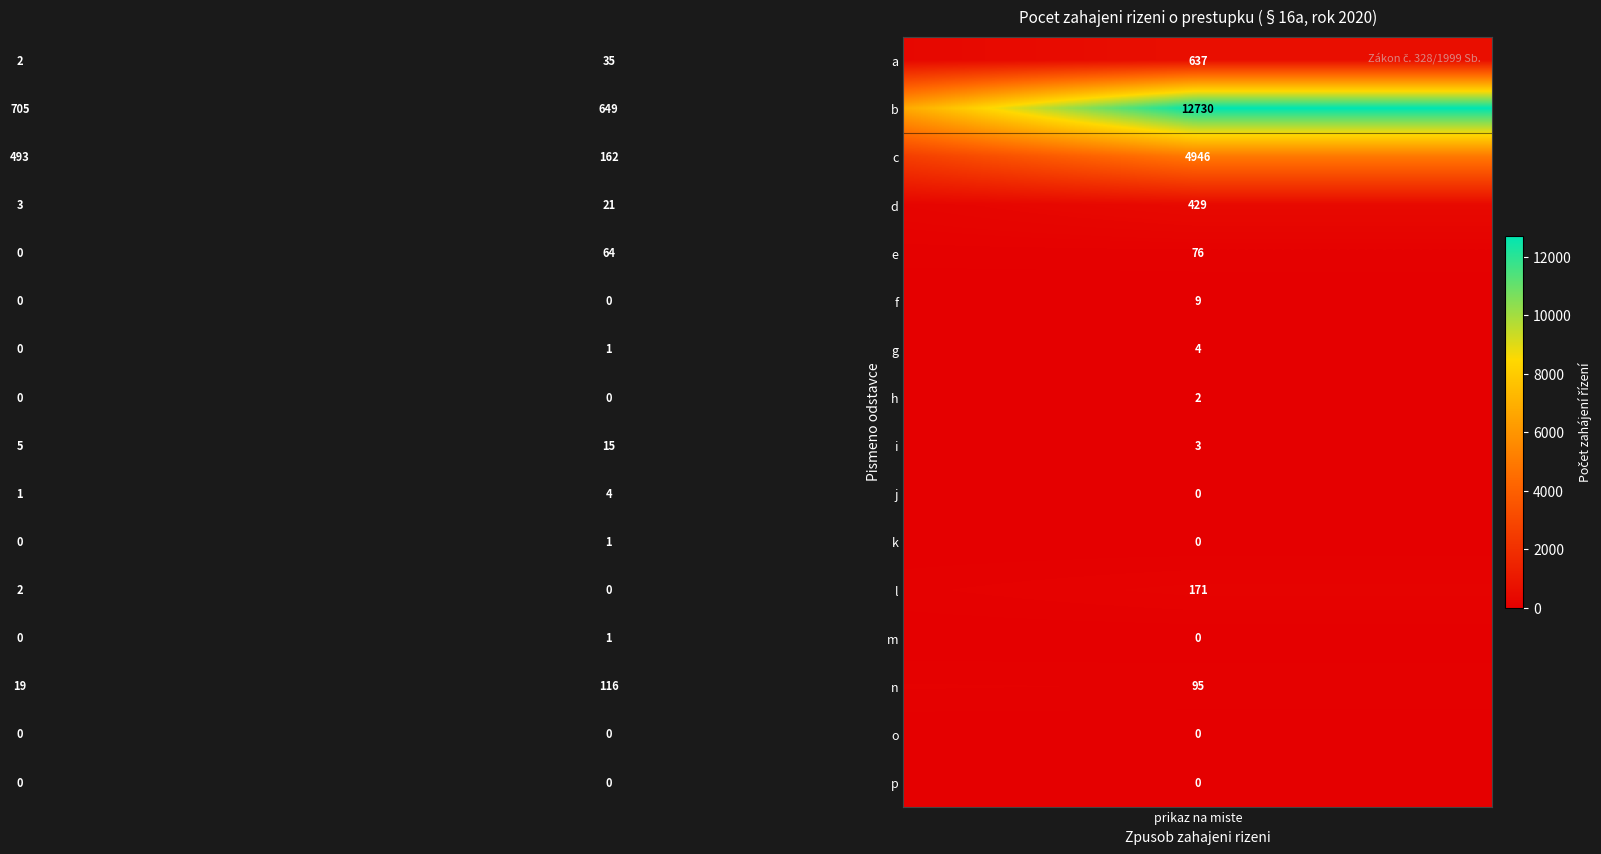

How many k values are between 0 and 1?

3